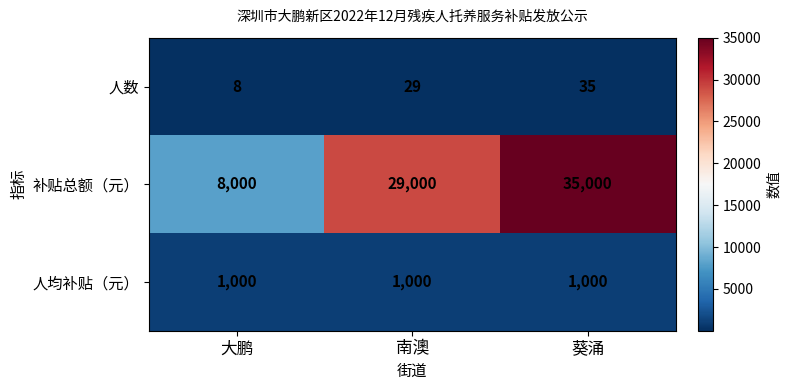

Rank the series at 葵涌 from lowest to highest value.

人数, 人均补贴（元）, 补贴总额（元）